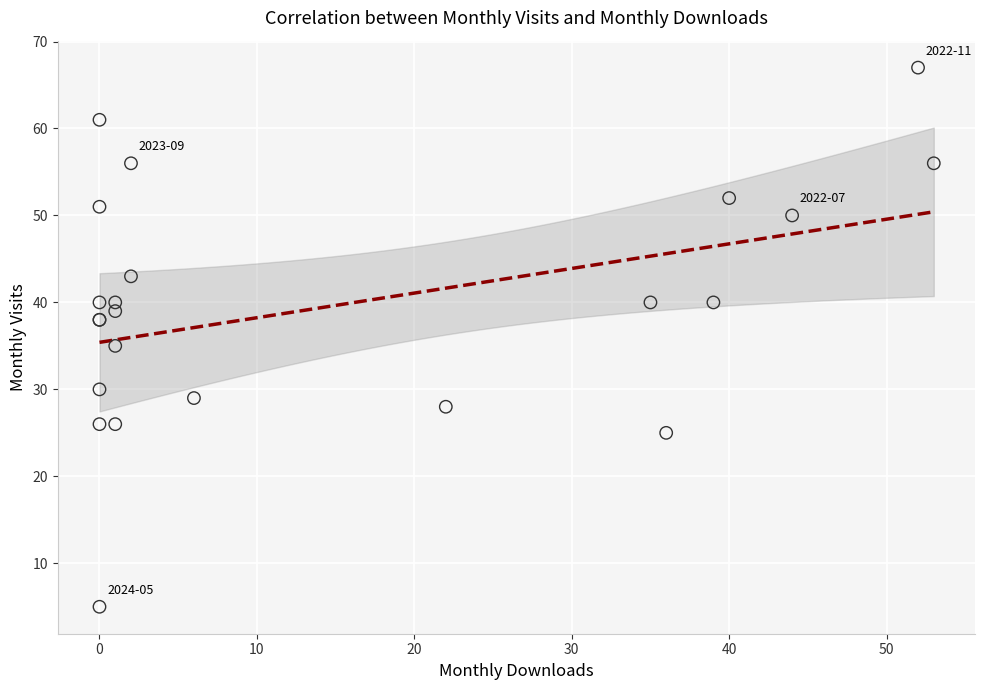

What Y value in the scatter plot is closest to 36?

35